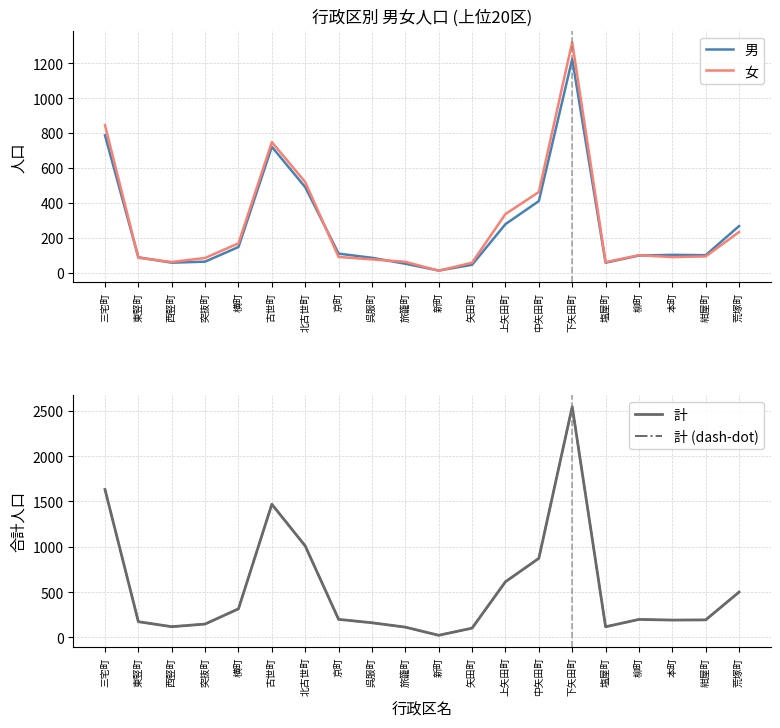

What is the label of the 2nd point from the right?

紺屋町